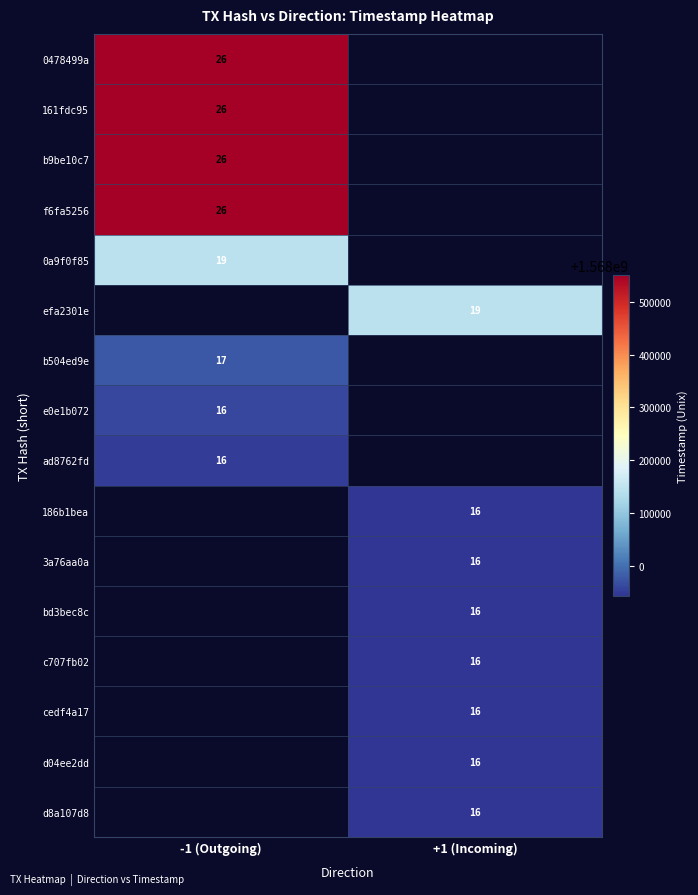

The value of d8a107d8 at +1 (Incoming) is 27. True or false?

False